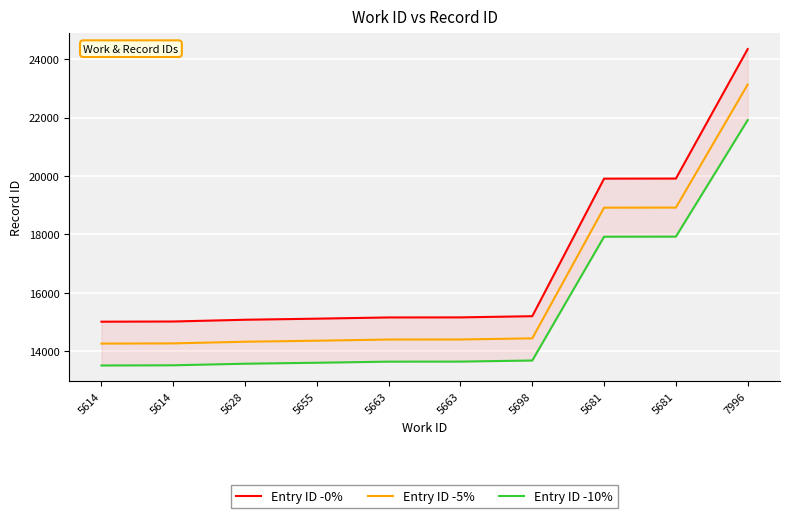

What is the difference between the second highest and minimum values in the Entry ID -10% series?

4416.3